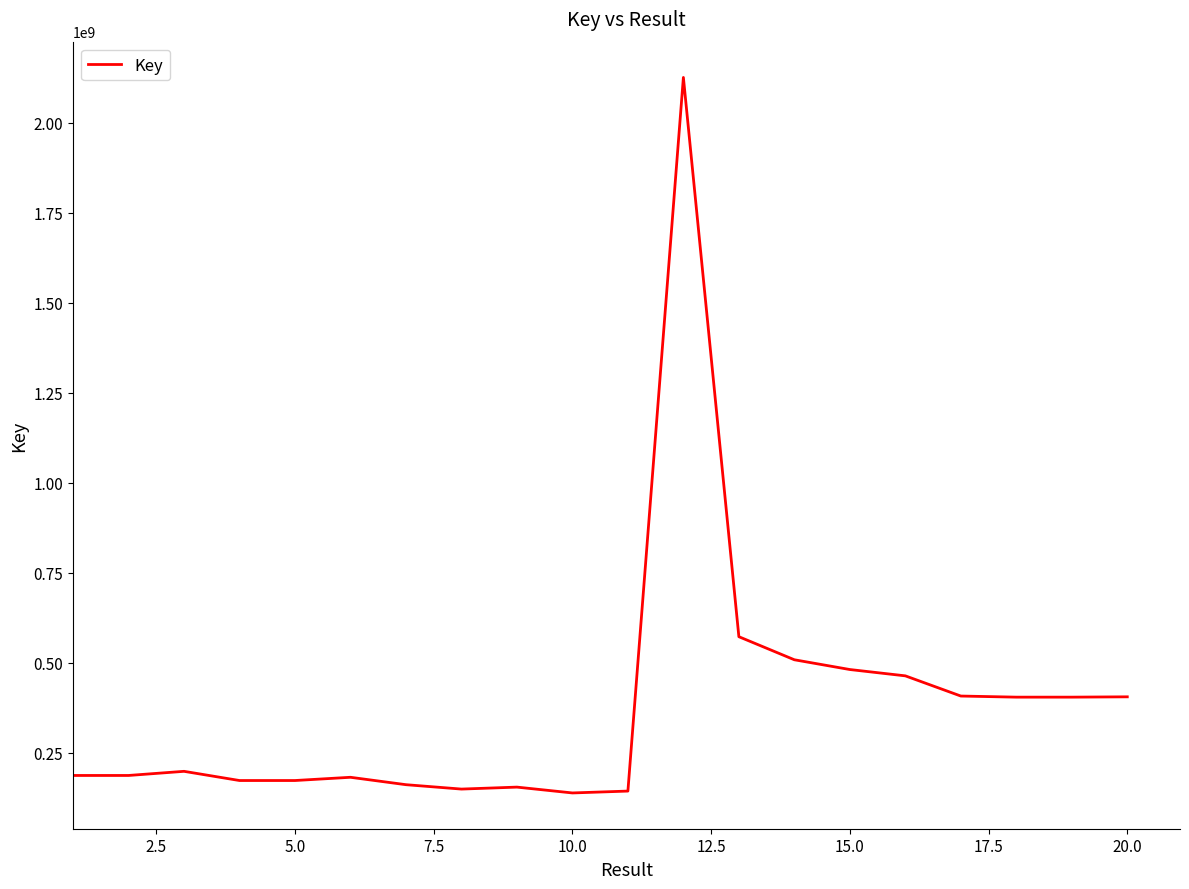

What is the smallest value displayed?

138894537